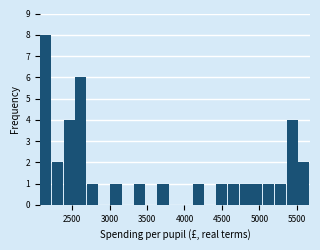

Around what value on the x-axis is the tallest bar? Give the approximate position of its centre, as read against the axis.

2150